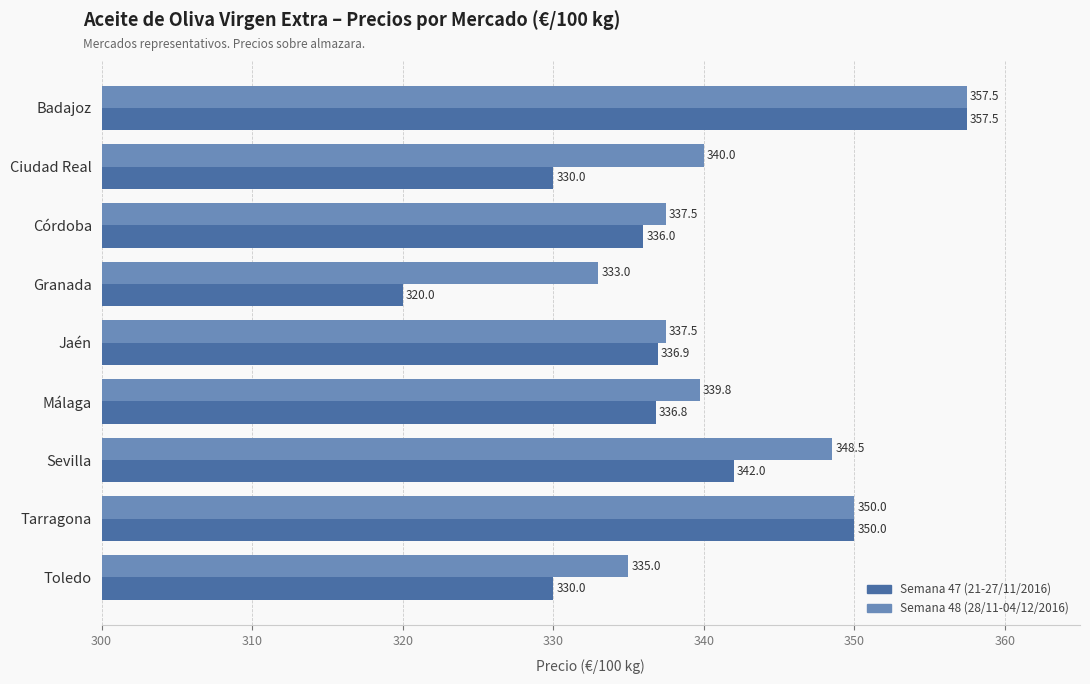

How many values in the Semana 48 (28/11-04/12/2016) series exceed 339?

5